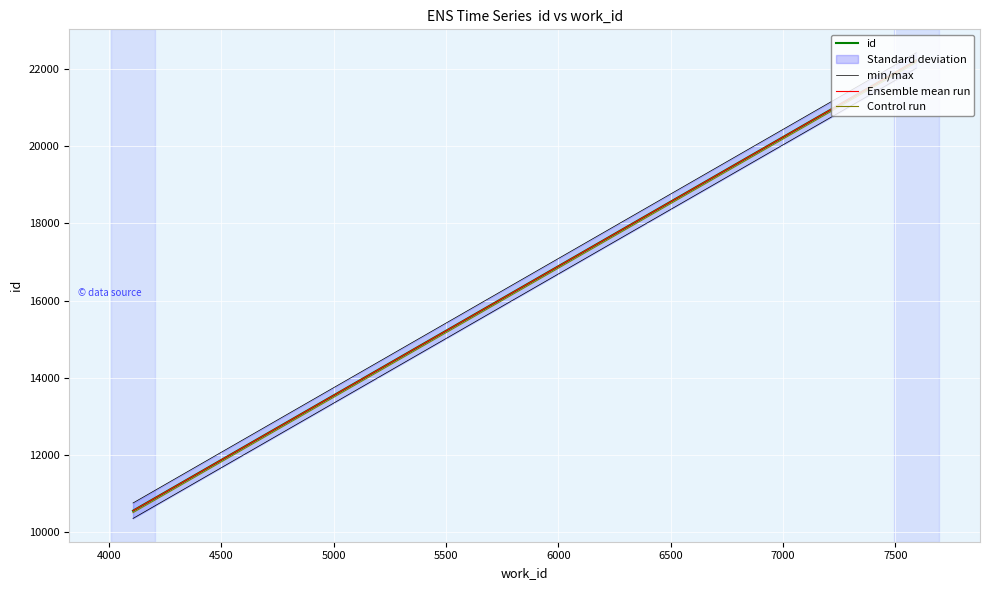

What is the maximum value for Ensemble mean run?

22217